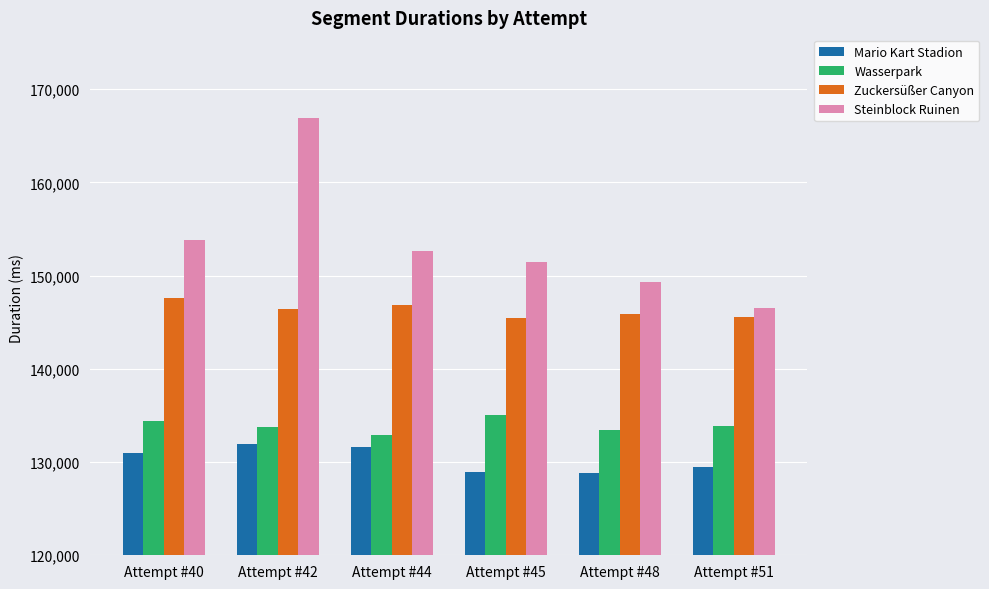

Between Attempt #44 and Attempt #51, which series saw the biggest shift?

Steinblock Ruinen